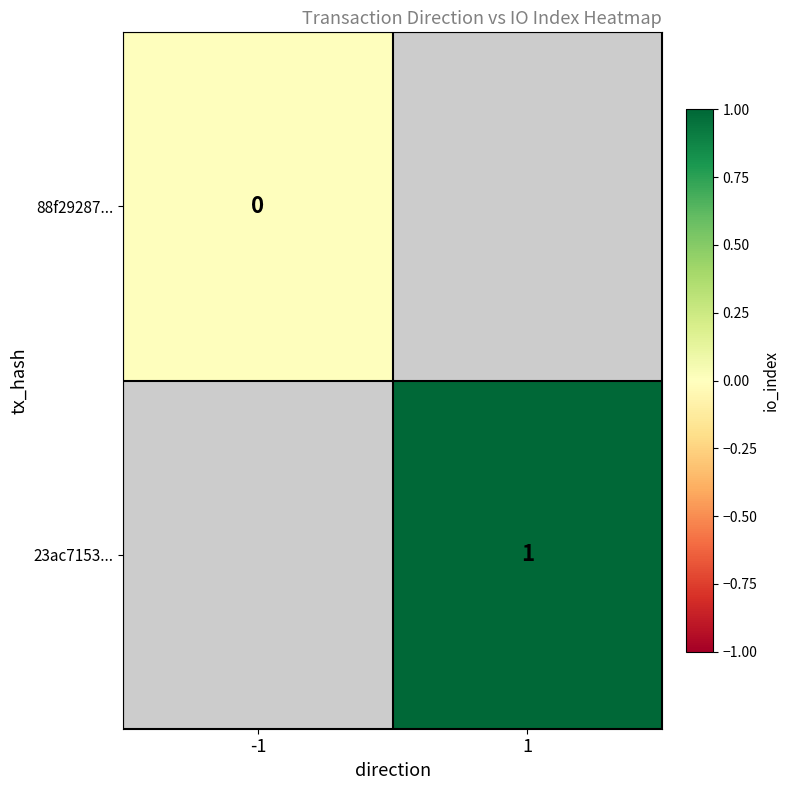

The 23ac7153... series shows 2 at 1. True or false?

False